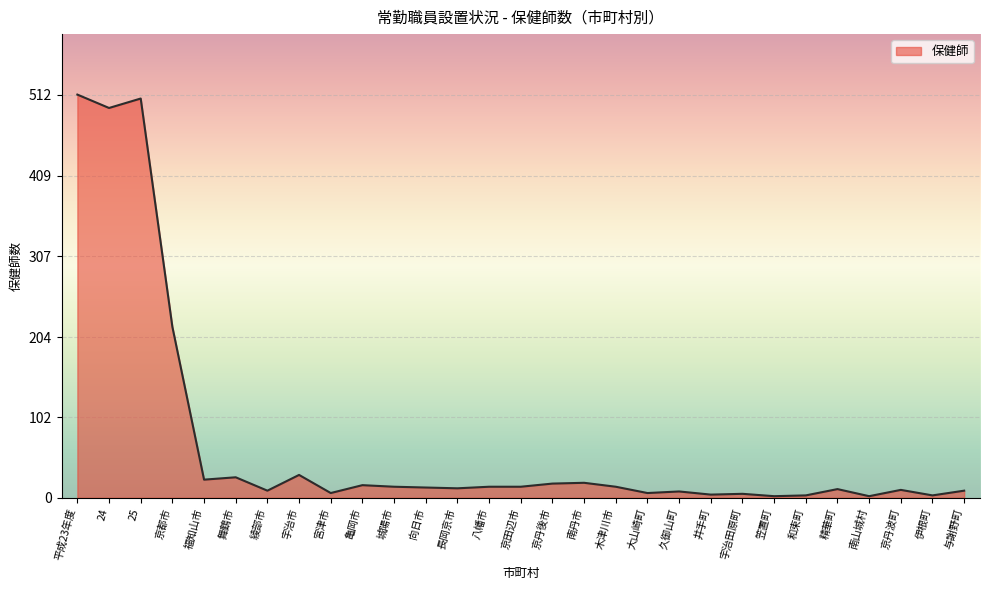

What is the difference between the values at 南山城村 and 亀岡市?

14